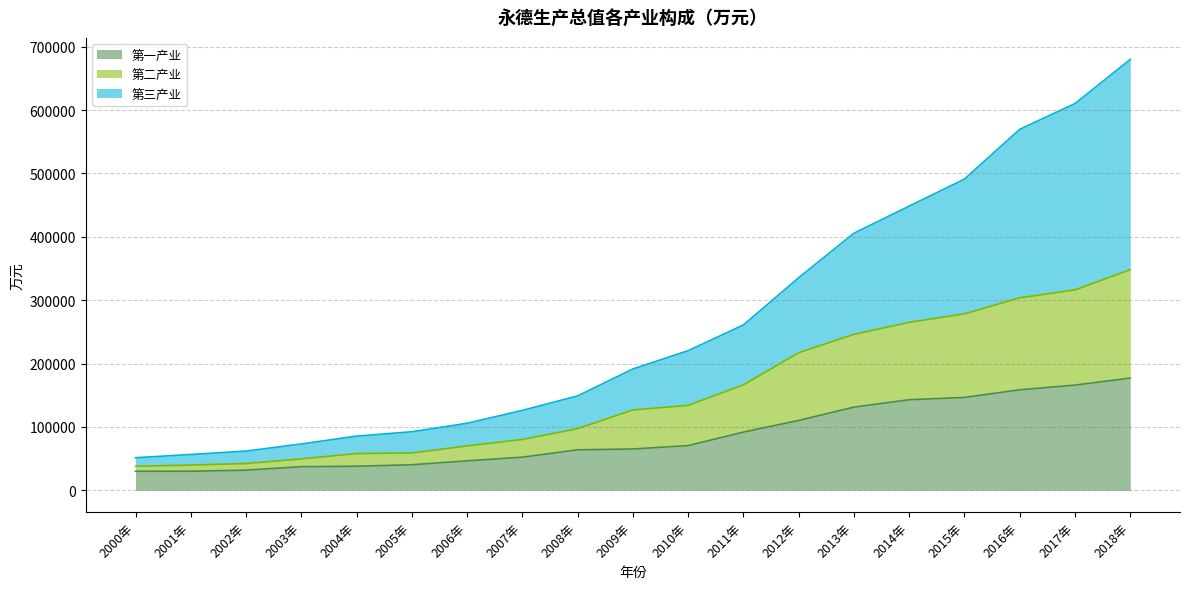

Reading right to left, transcribe all the data shown in this chart.

第一产业: 2018年=177109	2017年=166023	2016年=158571	2015年=146576	2014年=142968	2013年=131242	2012年=110283	2011年=91892	2010年=70602	2009年=65227	2008年=63940	2007年=52331	2006年=46558	2005年=40377	2004年=38030	2003年=37320	2002年=31810	2001年=30111	2000年=30116
第二产业: 2018年=348135	2017年=316260	2016年=303721	2015年=278415	2014年=265051	2013年=246084	2012年=217174	2011年=166455	2010年=134054	2009年=126853	2008年=97336	2007年=80242	2006年=70094	2005年=58935	2004年=58082	2003年=49589	2002年=42331	2001年=39922	2000年=37938
第三产业: 2018年=679783	2017年=610154	2016年=569570	2015年=491024	2014年=448385	2013年=405662	2012年=335407	2011年=260932	2010年=220330	2009年=191471	2008年=148946	2007年=126187	2006年=105799	2005年=92433	2004年=85577	2003年=73171	2002年=61922	2001年=56607	2000年=51430